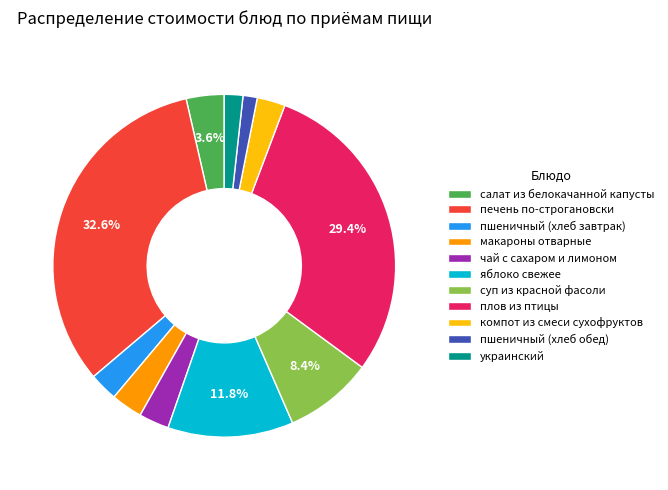

How many segments does this pie chart have?

11